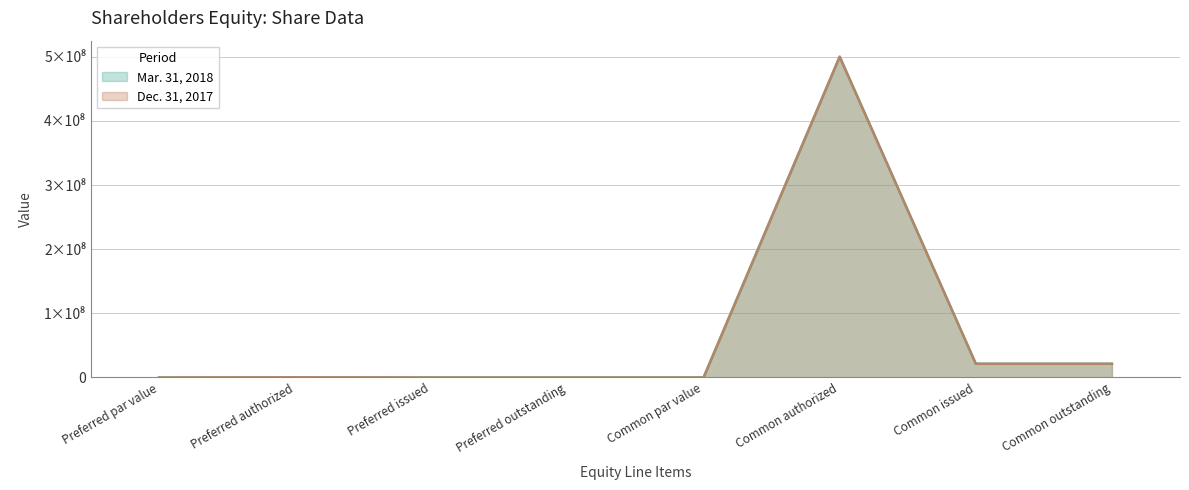

What is the maximum value shown in the chart?

500000000